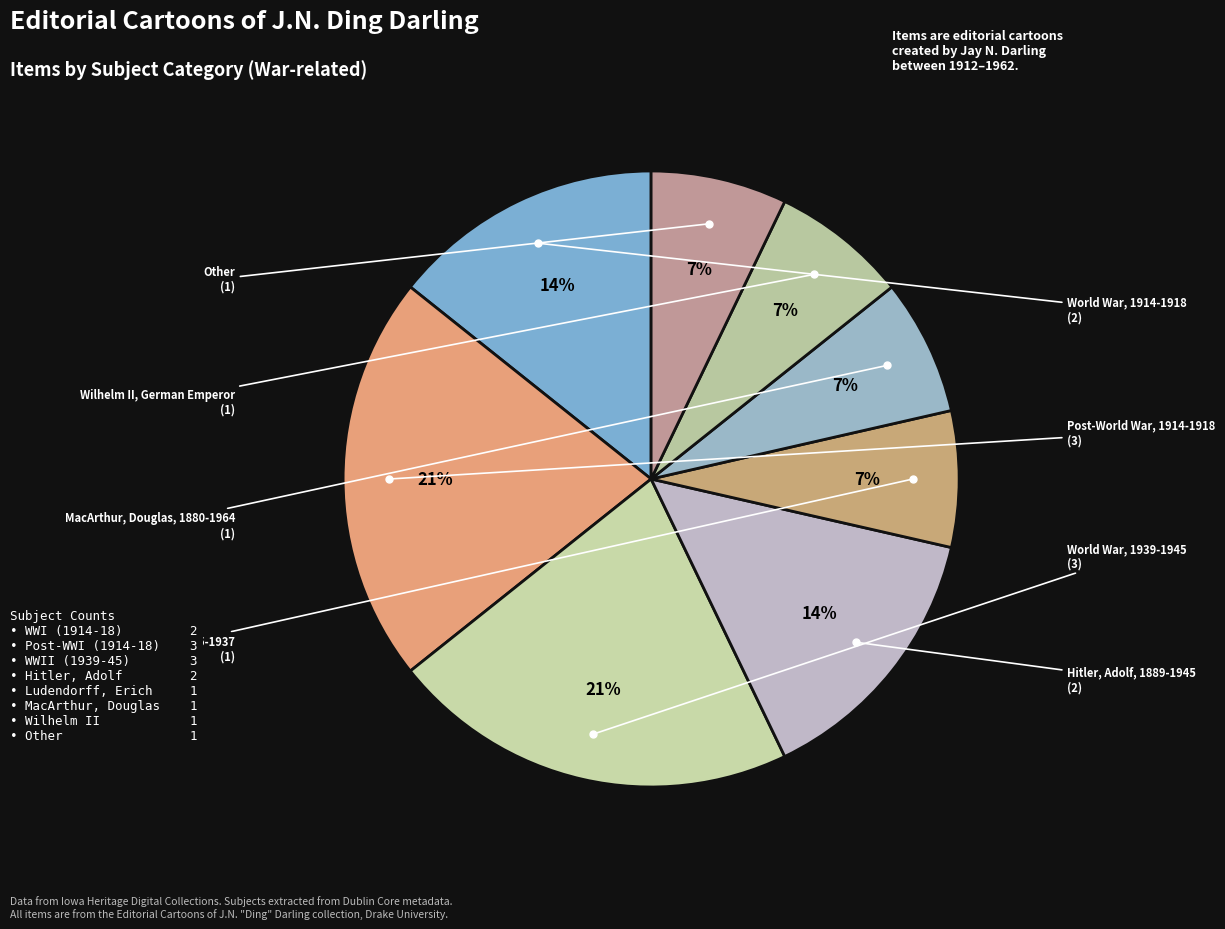

How many slices are in this pie chart?

8